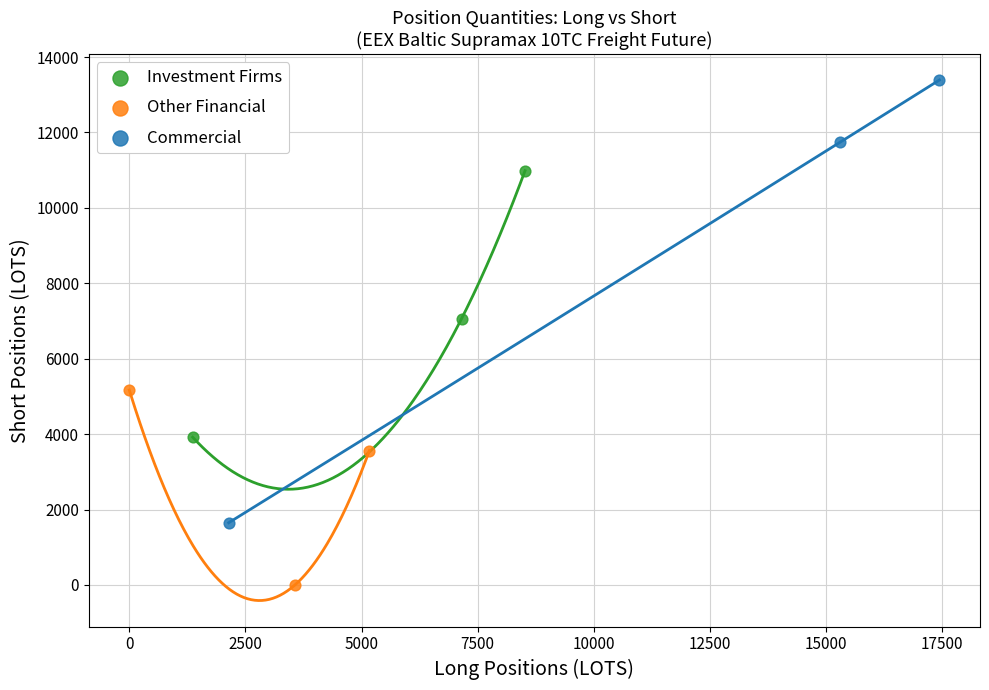

Which series reaches the maximum Y coordinate?

Commercial